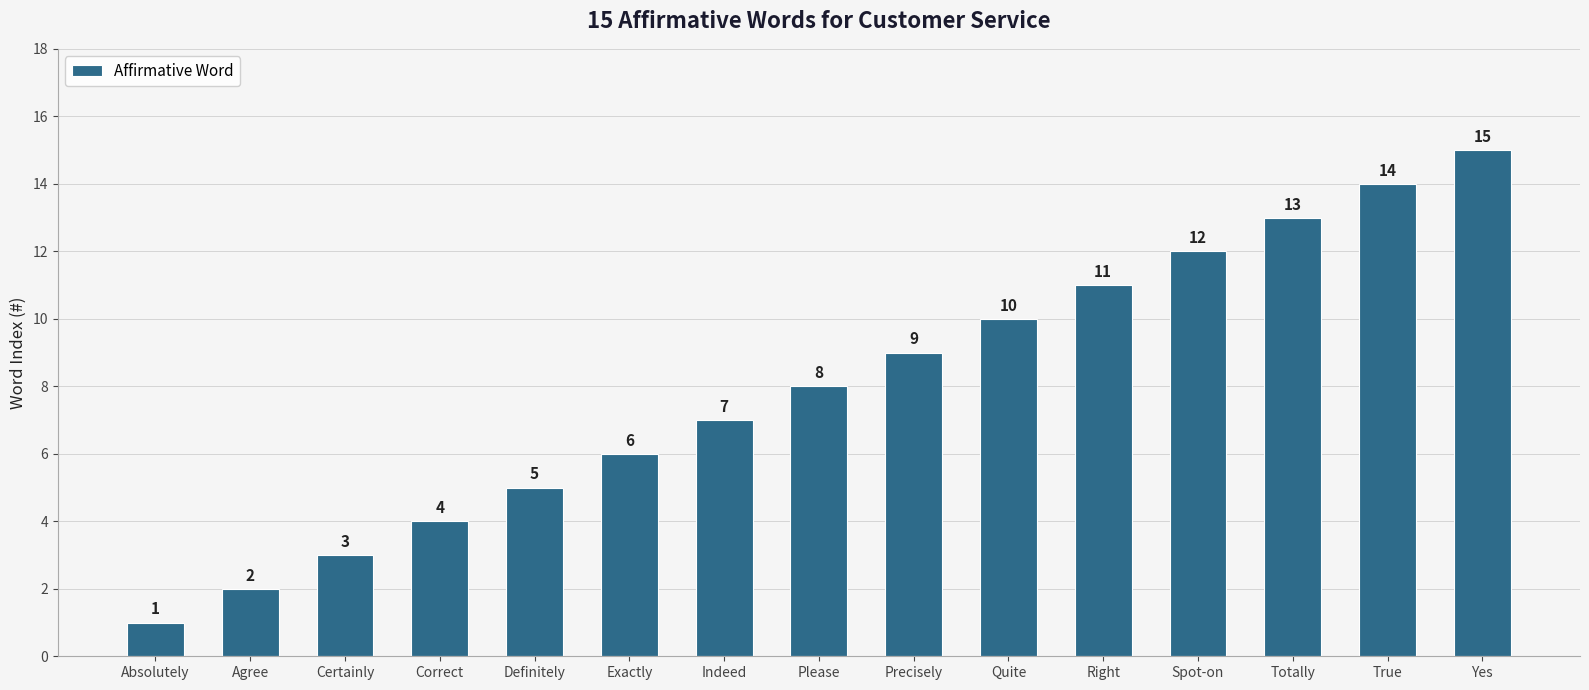

What is the change in value from Quite to Yes?

+5